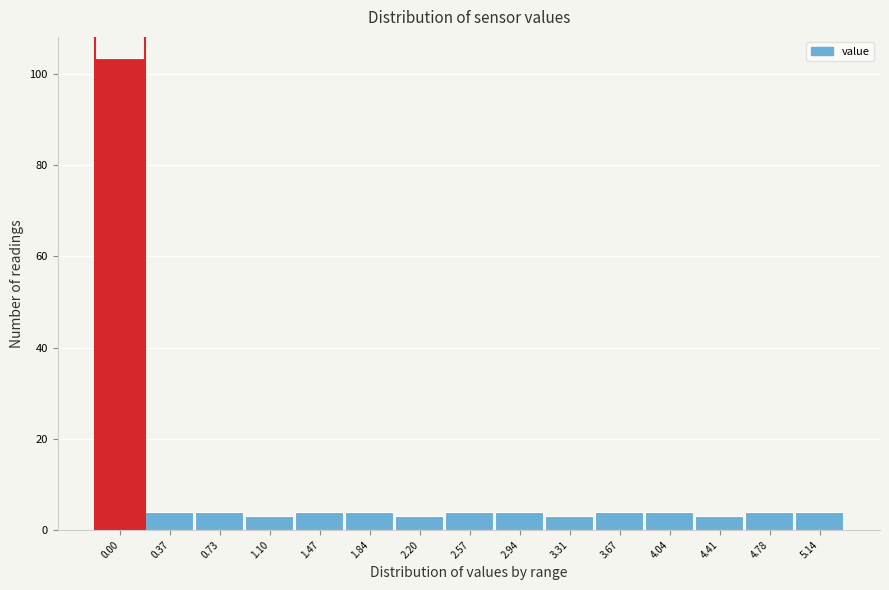

Reading left to right, what are all the values shown in this chart?

0.00=103	0.37=4	0.73=4	1.10=3	1.47=4	1.84=4	2.20=3	2.57=4	2.94=4	3.31=3	3.67=4	4.04=4	4.41=3	4.78=4	5.14=4